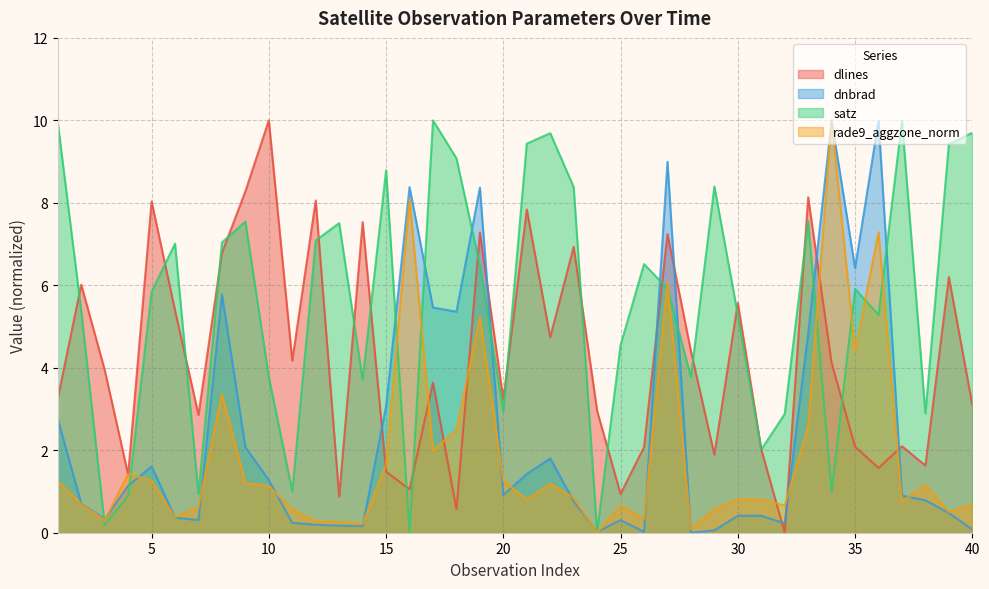

Which category has the highest value in the dnbrad series?

34